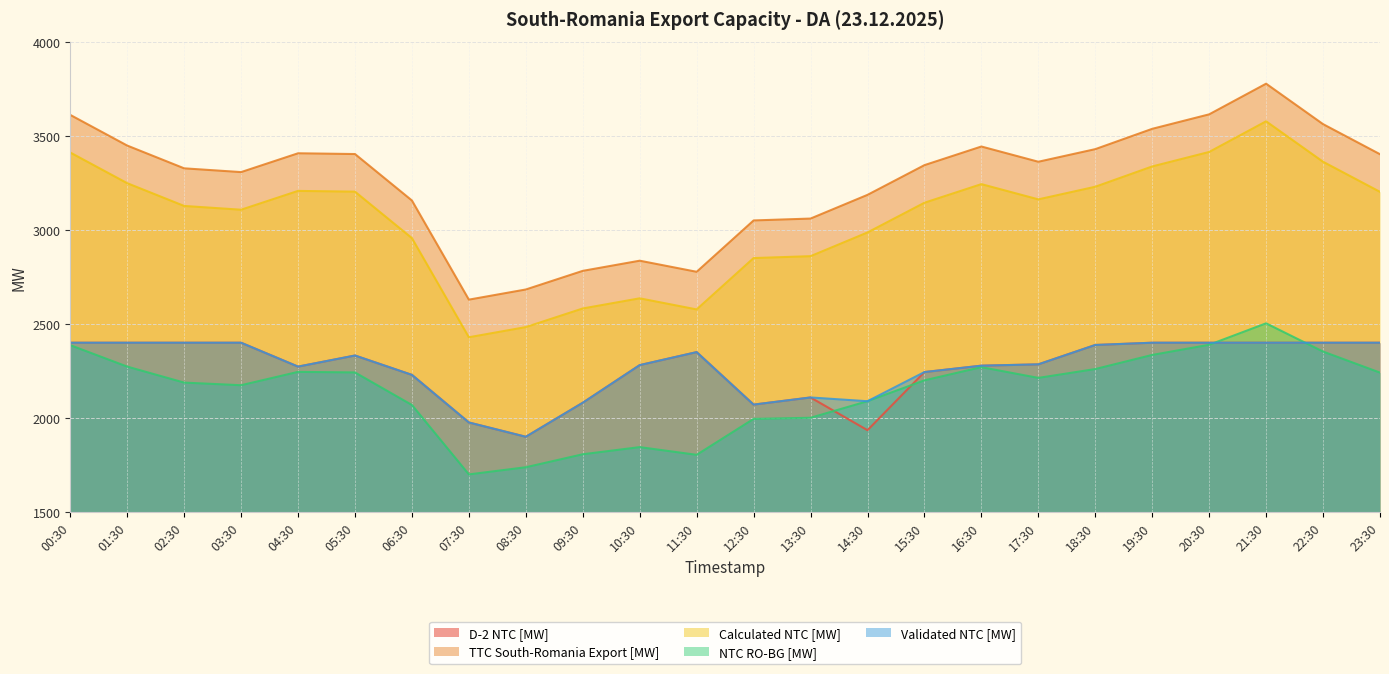

What is the greatest value displayed?

3777